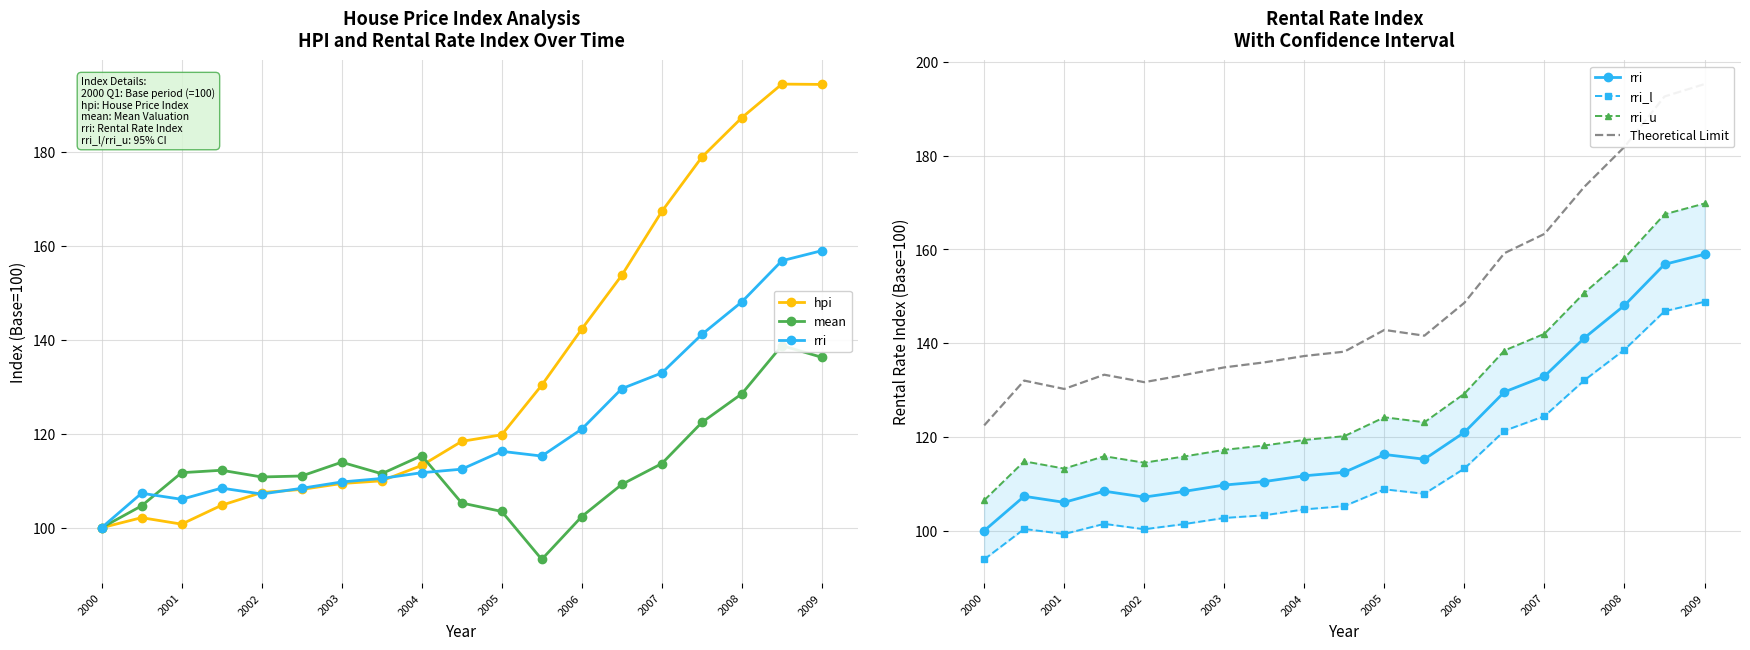

What is the difference between the second highest and minimum values in the Theoretical Limit series?

70.2